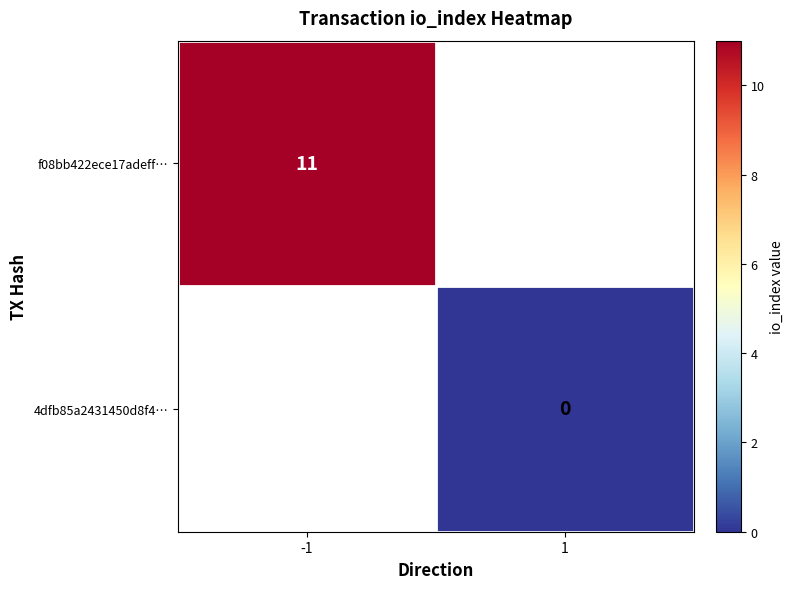

At how many categories does at least one series exceed 9?

1